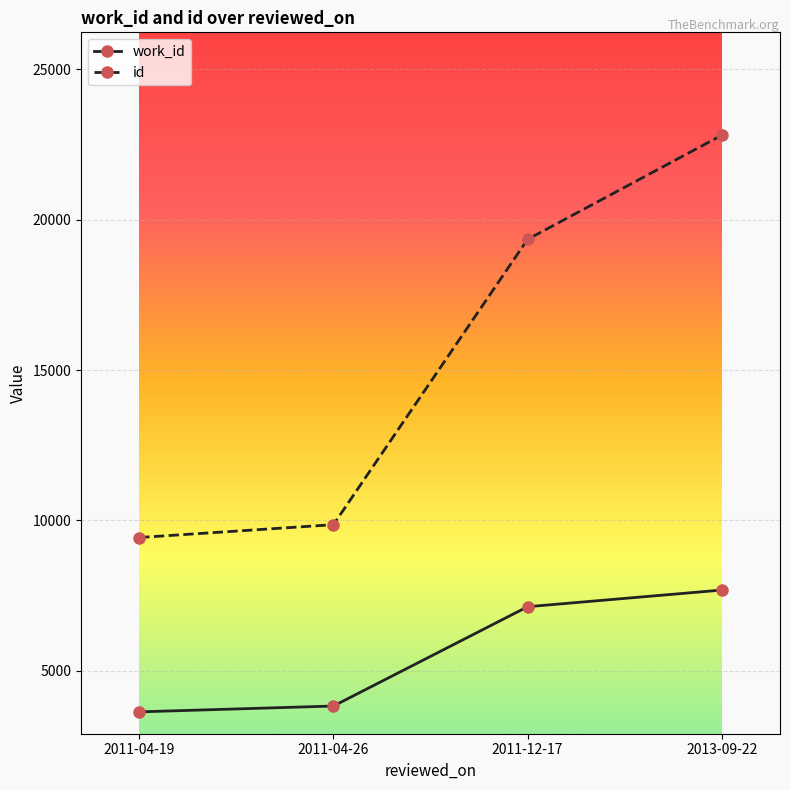

Between 2011-04-26 and 2013-09-22, which series saw the biggest shift?

id